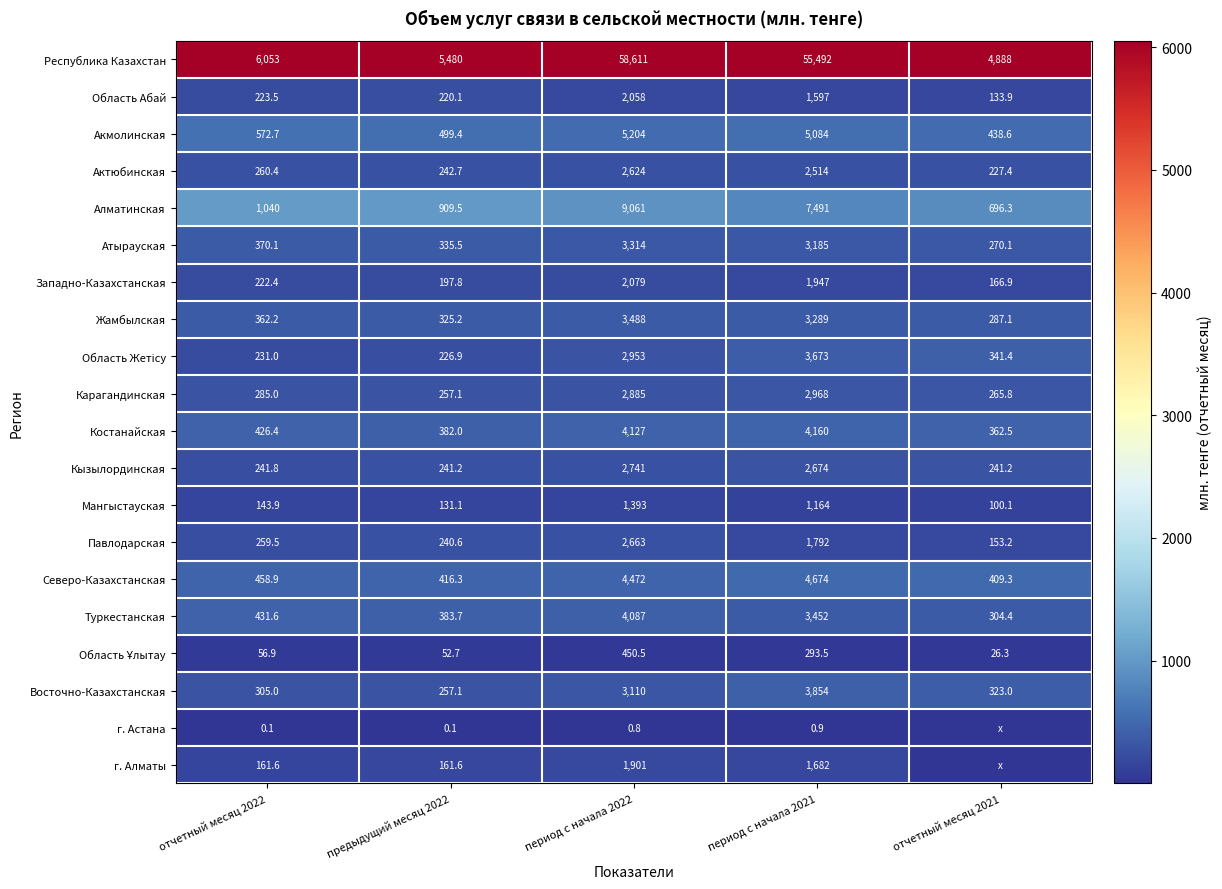

List the labels in order of Жамбылская value, largest first.

период с начала 2022, период с начала 2021, отчетный месяц 2022, предыдущий месяц 2022, отчетный месяц 2021